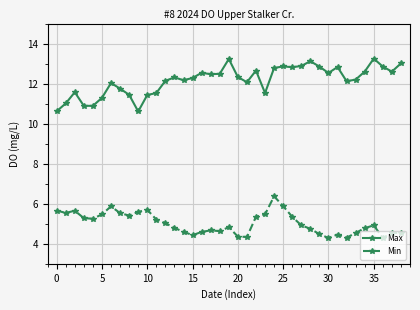

What is the average value of the Min series?

5.0